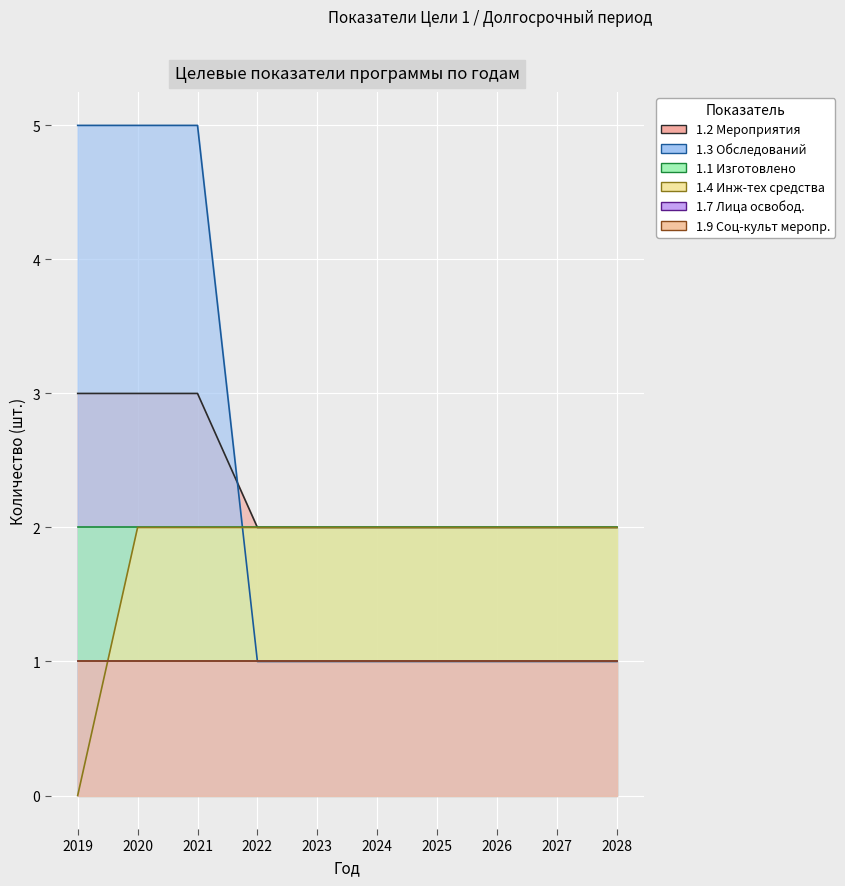

Read the 1.3 Обследований value at 2024.

1